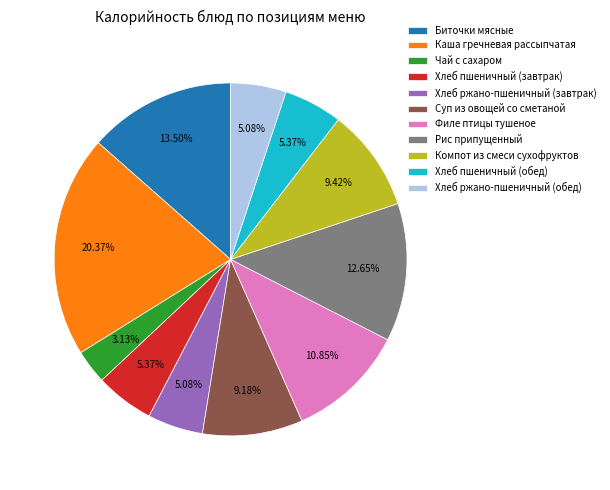

Combined, do Каша гречневая рассыпчатая and Хлеб ржано-пшеничный (завтрак) account for over 50%?

No